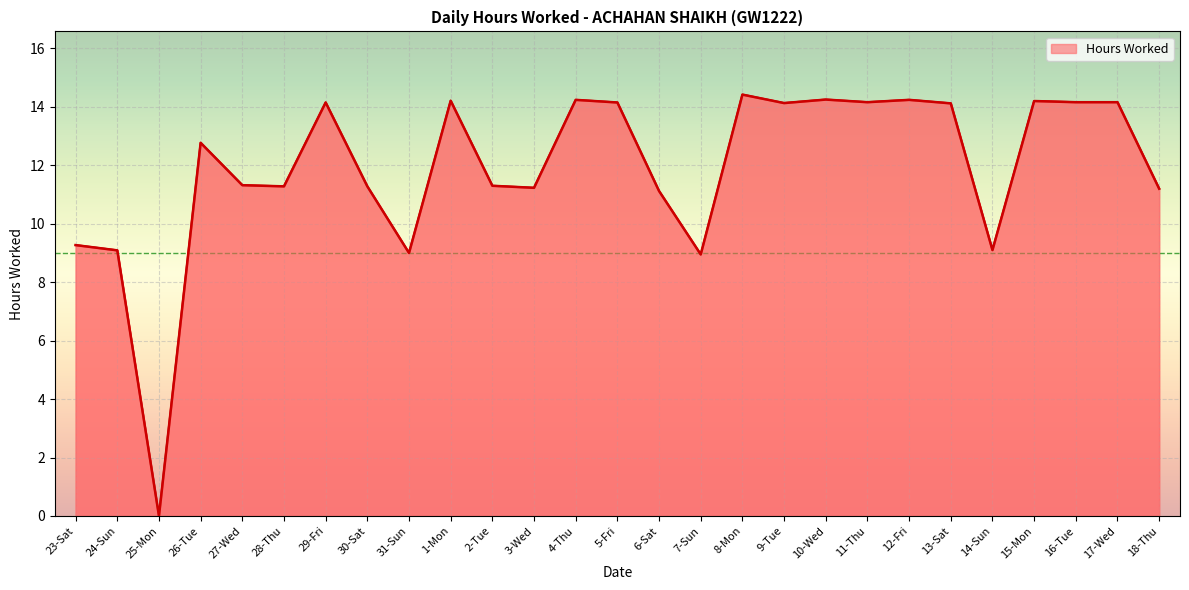

Is it true that the value at 12-Fri is 14.2?

True